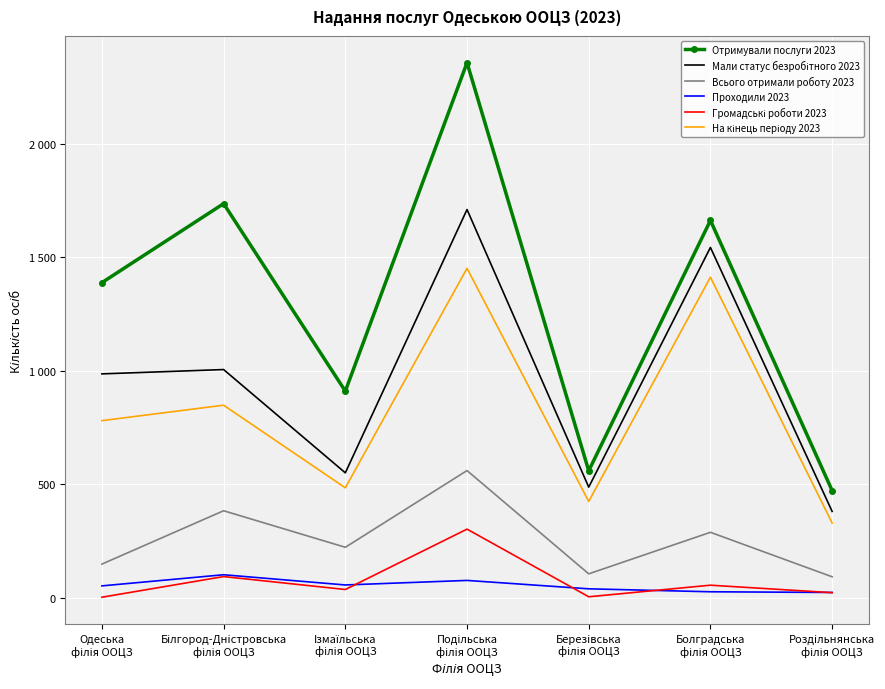

What is the sum of all Всього отримали роботу 2023 values?

1805